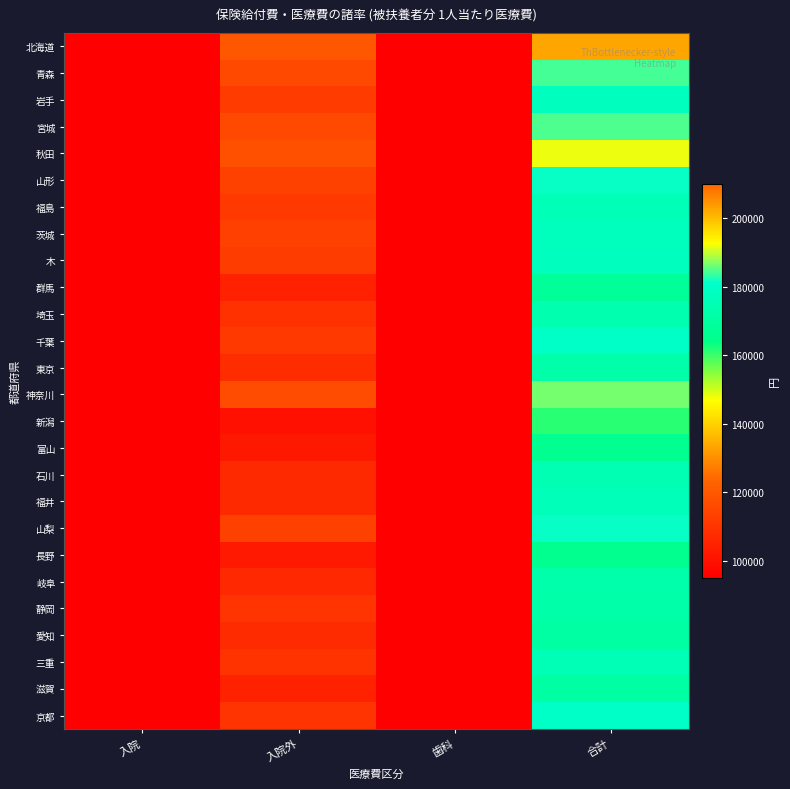

At which category is the sum across all series the highest?

合計